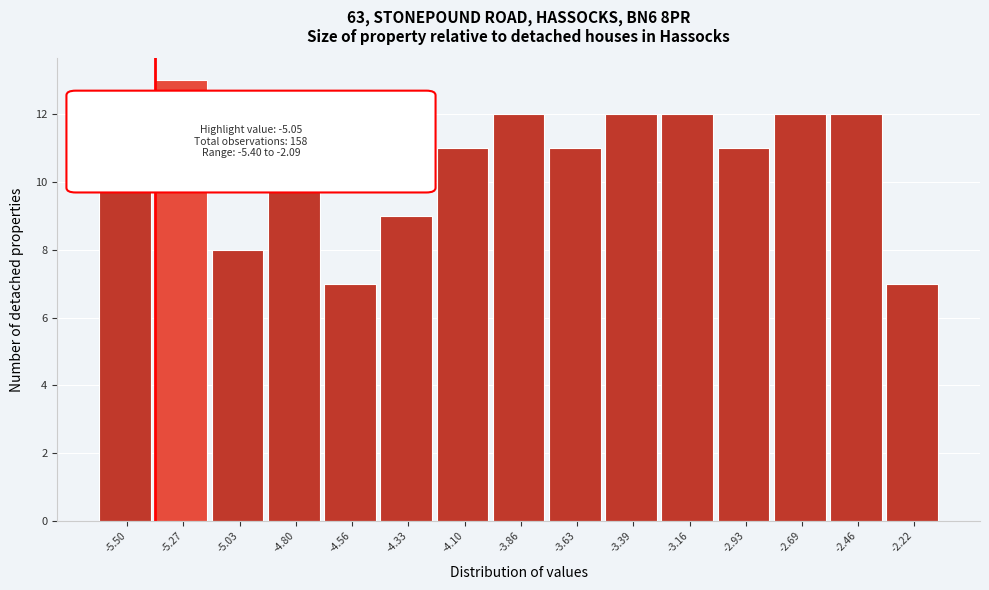

What is the difference between the second highest and second lowest values?

5